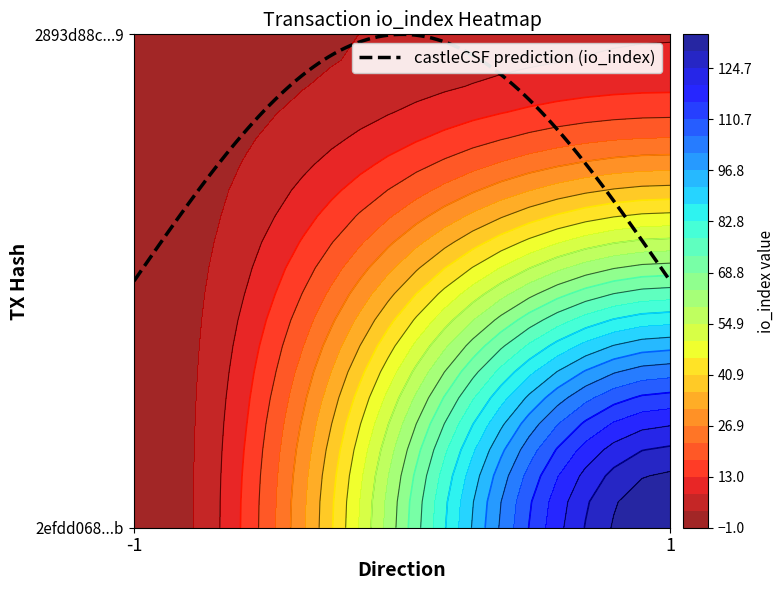

The value of 2efdd0681c92b25216776d5e0769a4719f20b1b at 1 is 134. True or false?

True